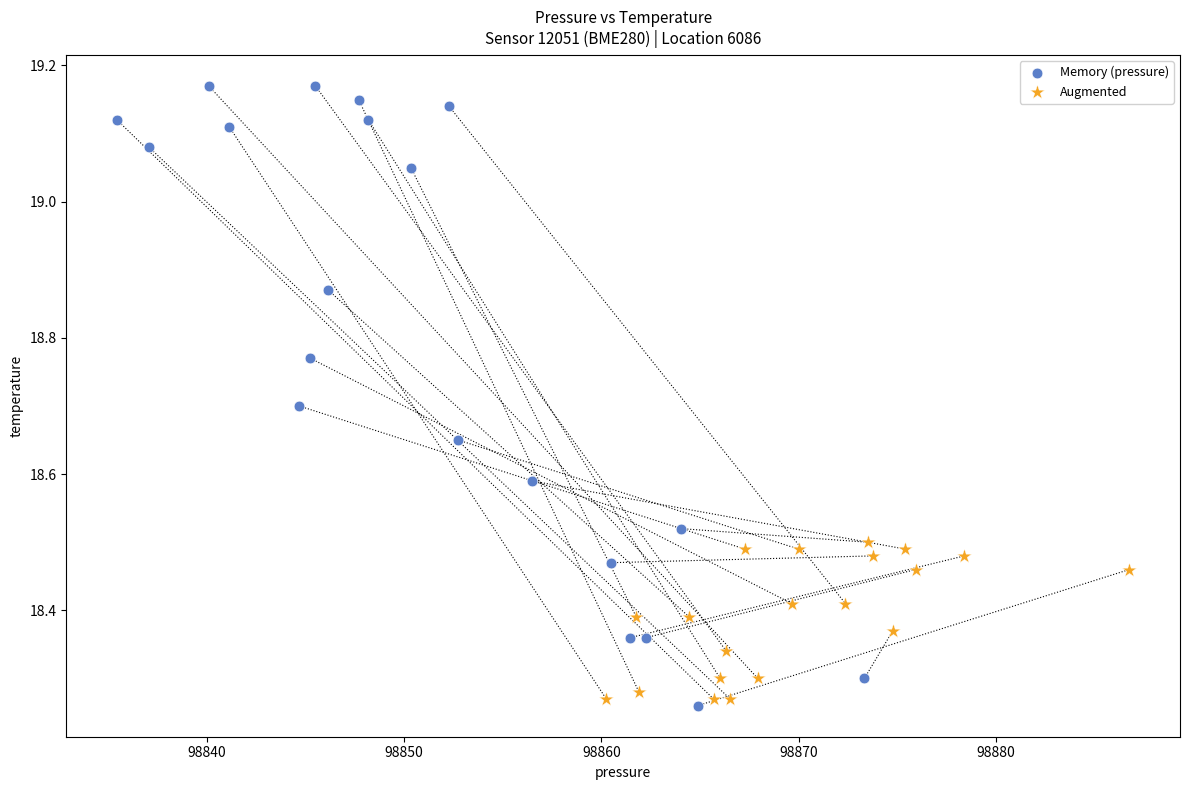

Which series reaches the maximum Y coordinate?

Memory (pressure)